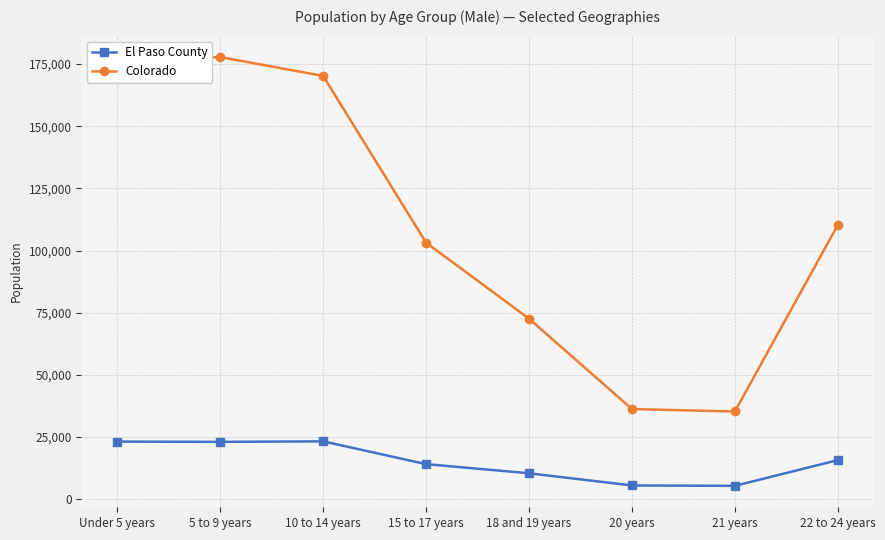

Is it true that Colorado equals 177782 at 5 to 9 years?

True